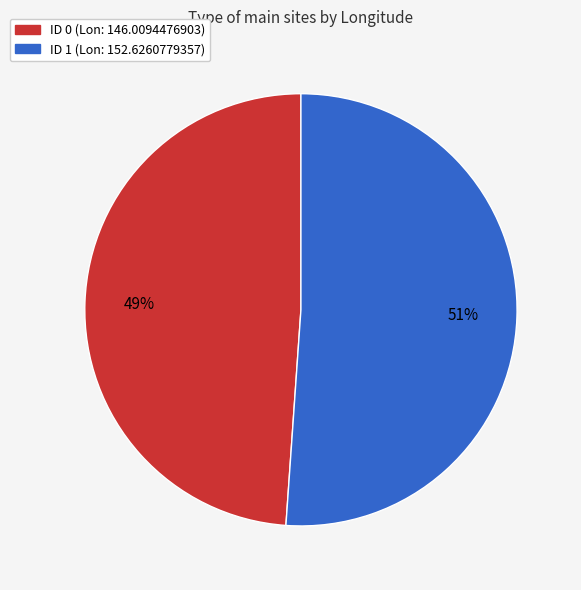

Count the number of slices in the pie.

2